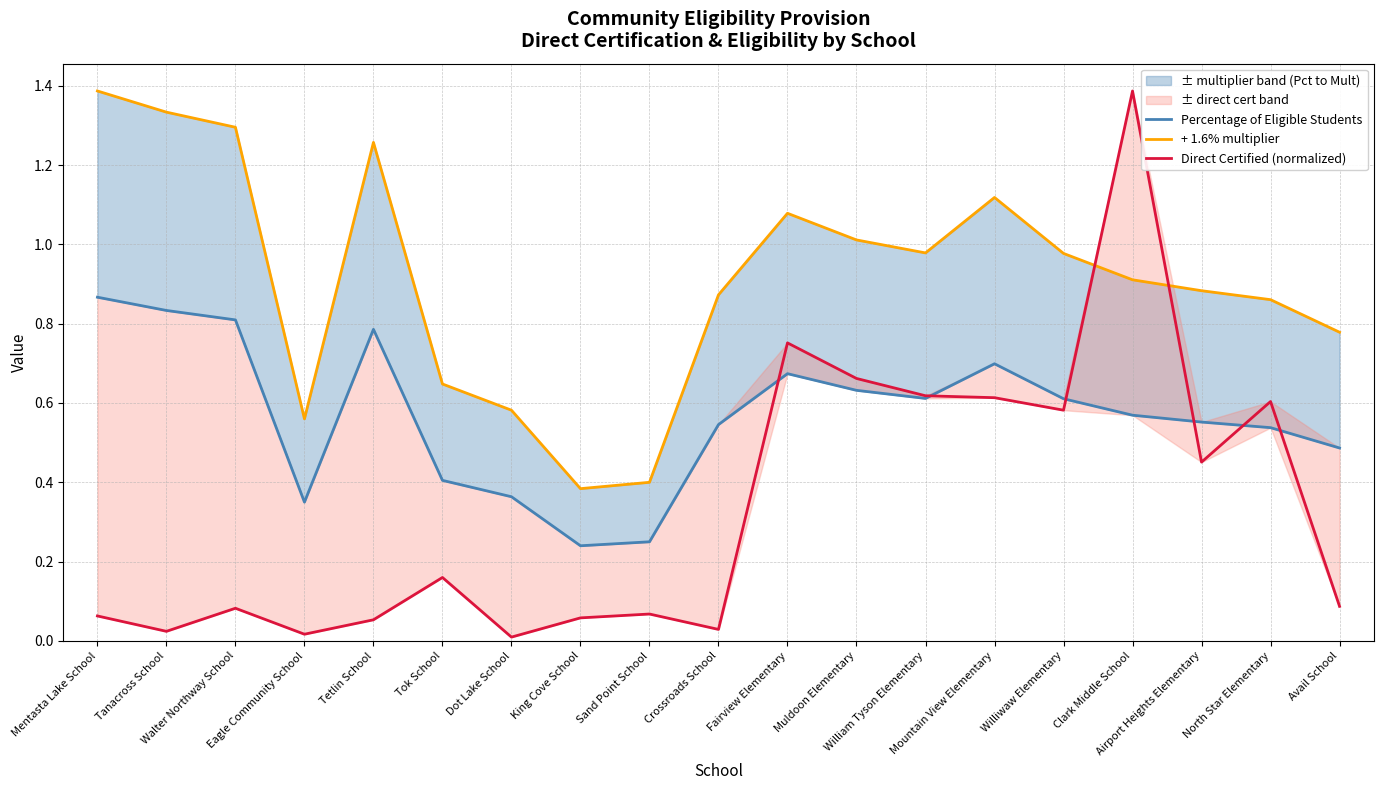

Rank the categories by + 1.6% multiplier value from lowest to highest.

King Cove School, Sand Point School, Eagle Community School, Dot Lake School, Tok School, Avail School, North Star Elementary, Crossroads School, Airport Heights Elementary, Clark Middle School, Williwaw Elementary, William Tyson Elementary, Muldoon Elementary, Fairview Elementary, Mountain View Elementary, Tetlin School, Walter Northway School, Tanacross School, Mentasta Lake School